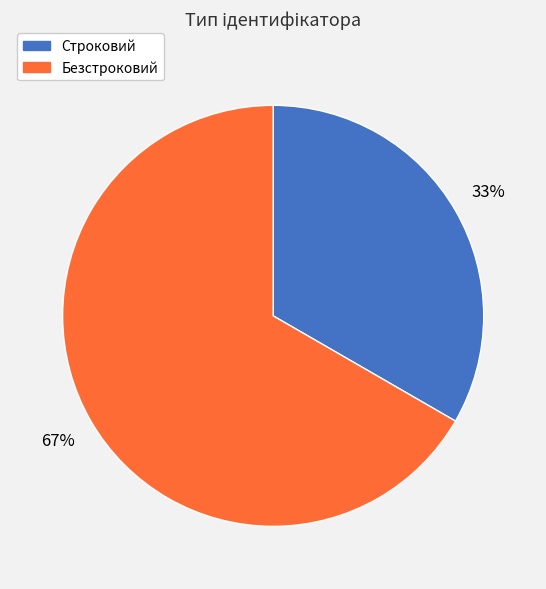

How many segments does this pie chart have?

2